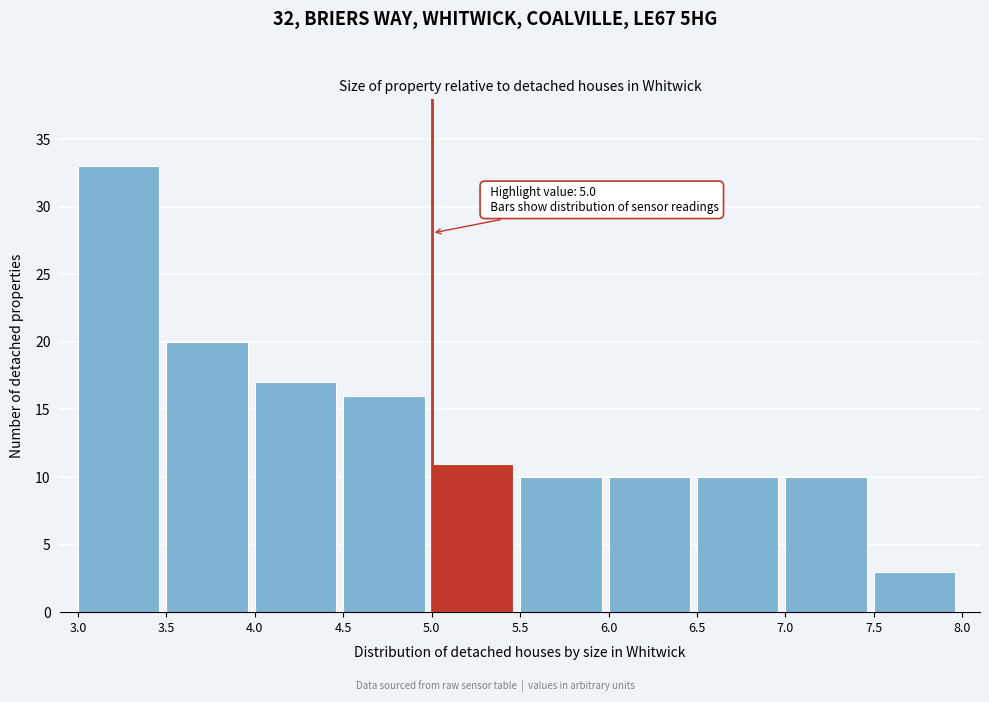

Which range on the x-axis has the tallest bar?

3.0 to 3.5